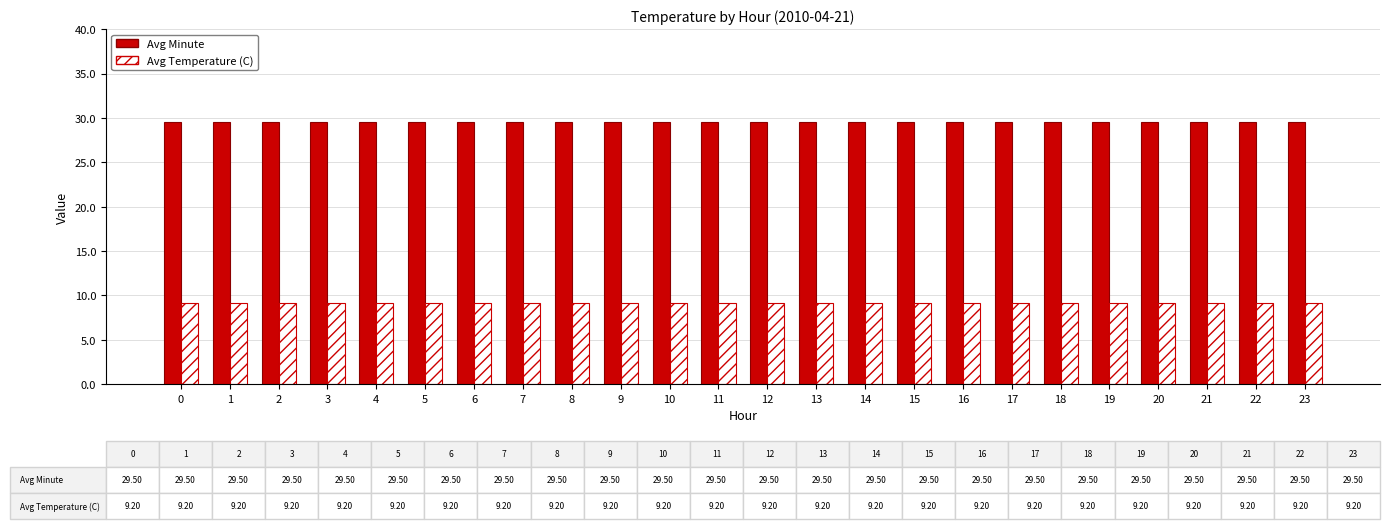

What is the value of the Avg Temperature (C) bar at the 17th from the left?

9.2